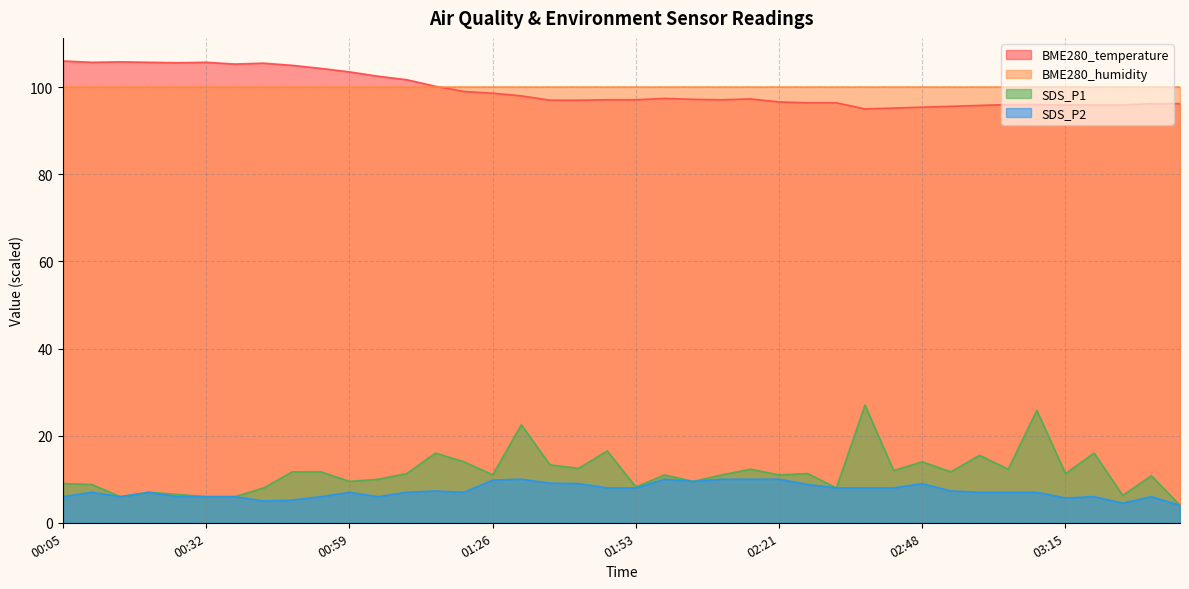

What is the maximum value shown in the chart?

106.0